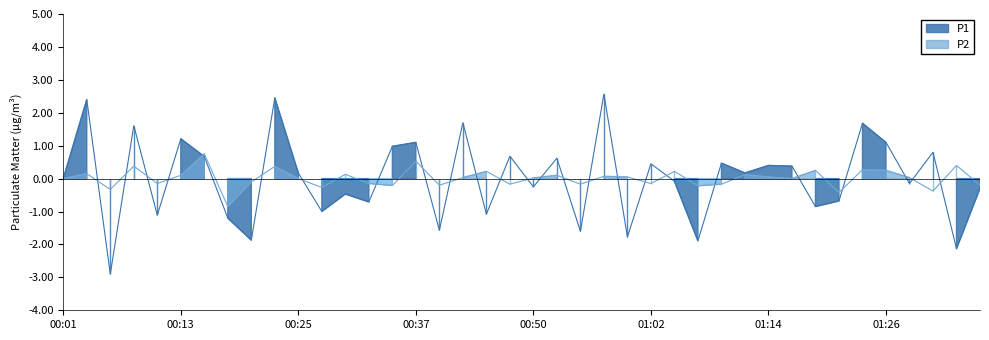

Which has a higher value, 01:07 or 00:50?

00:50